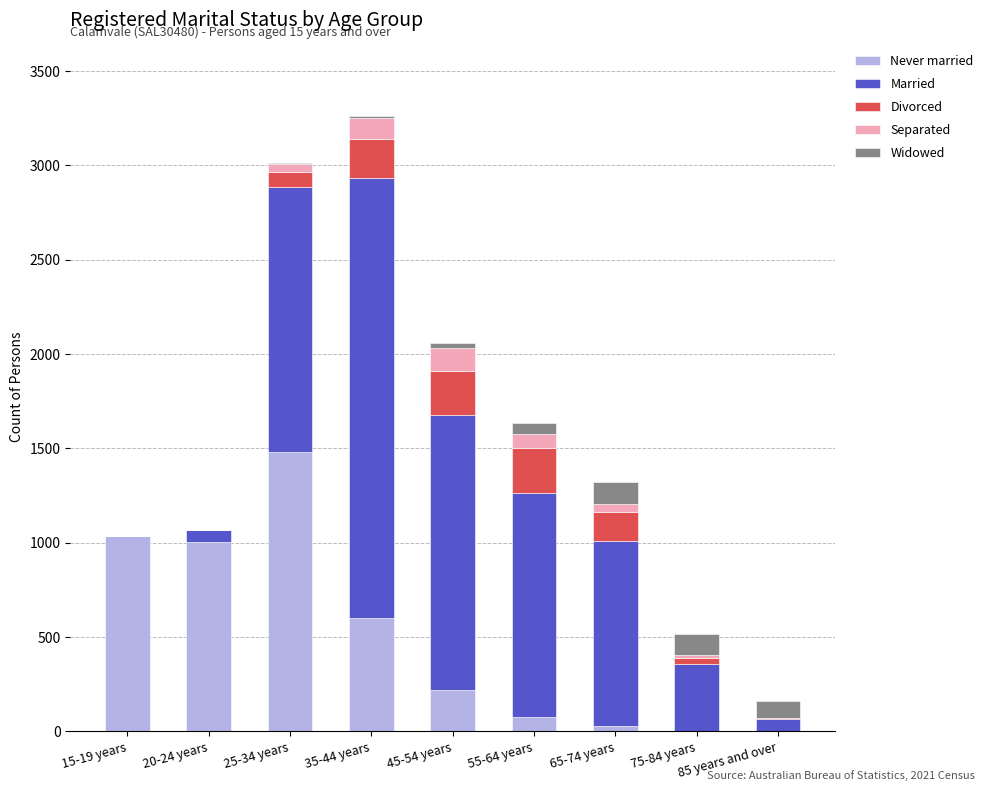

What is the highest value of the Never married series?

1480